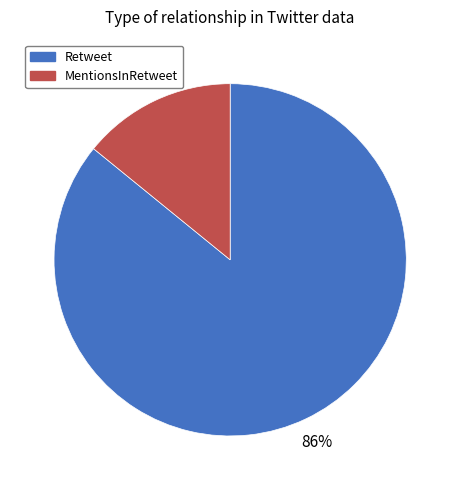

How many segments does this pie chart have?

2